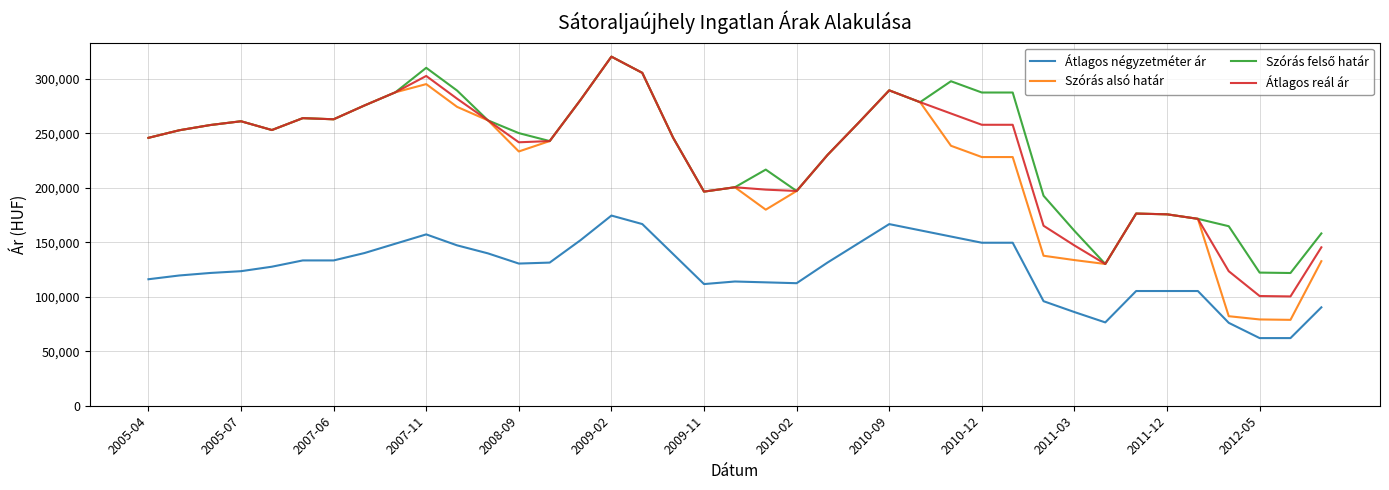

True or false: Átlagos reál ár and Átlagos négyzetméter ár cross at least once.

False